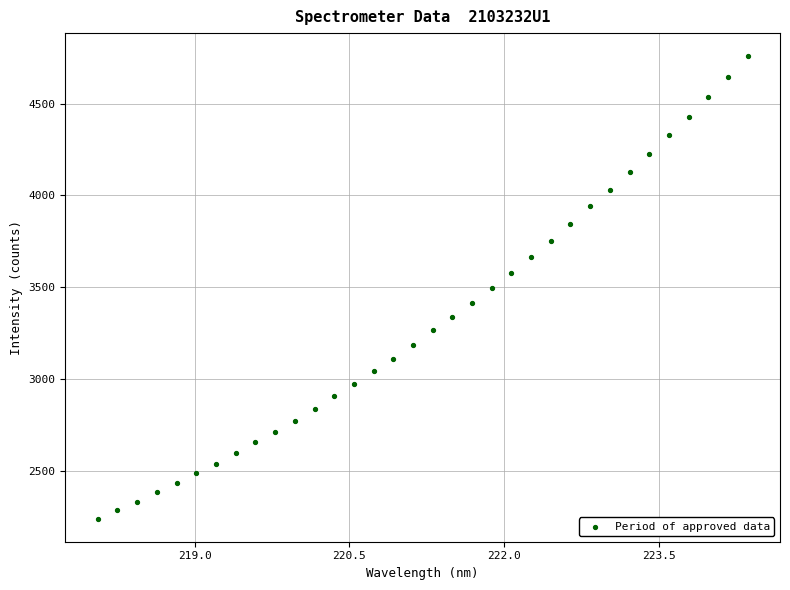

What is the range of X values (max minus min)?

6.3